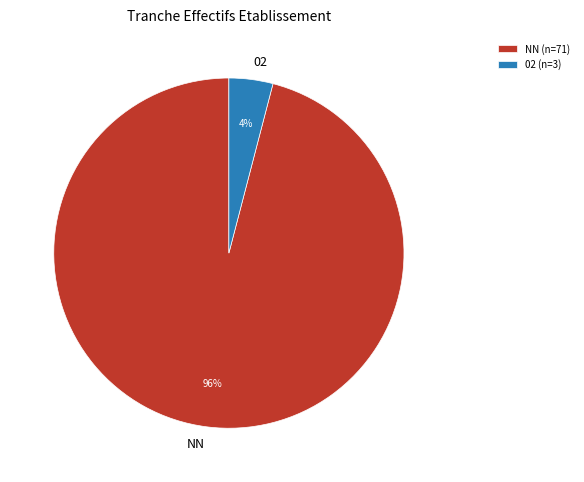

How many slices are in this pie chart?

2